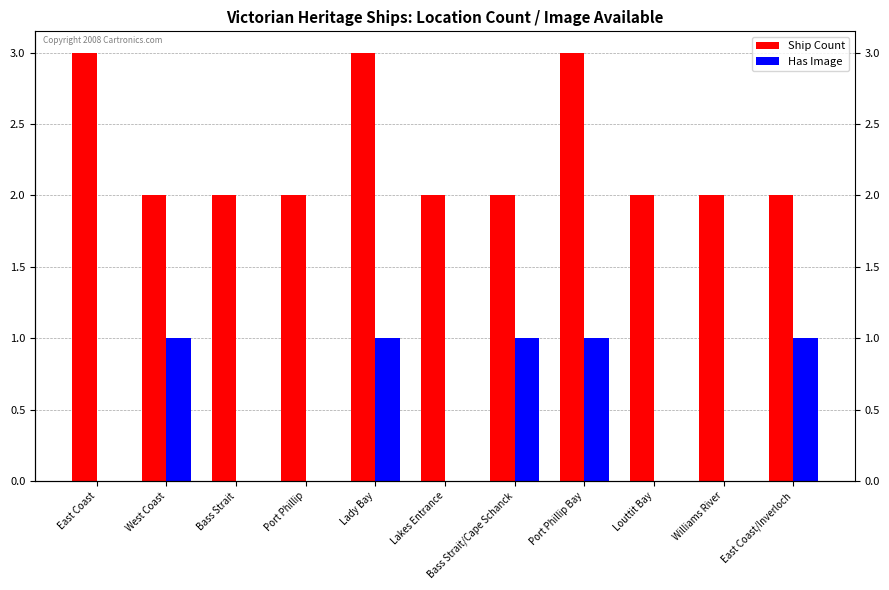

What is the greatest value displayed?

3